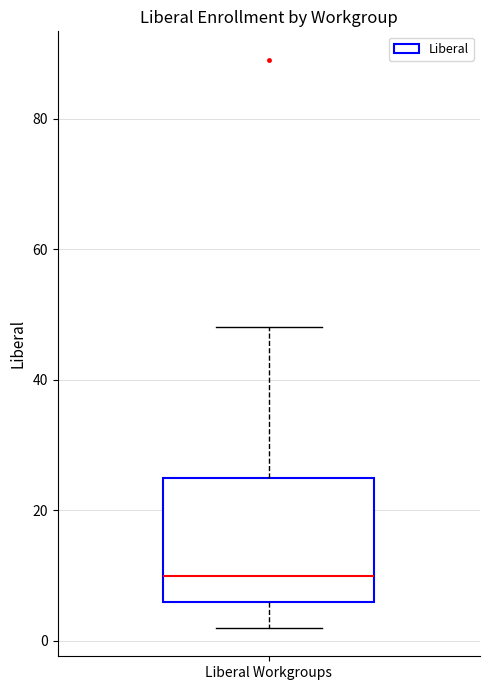

Transcribe this box plot: give where the median line is, the range the box spans, and where the two whiskers end, as read against the y-axis. The values are not printed on the chart, so give them approximately, as read against the axis.

median 10, box 6 to 26, whiskers 2 to 48